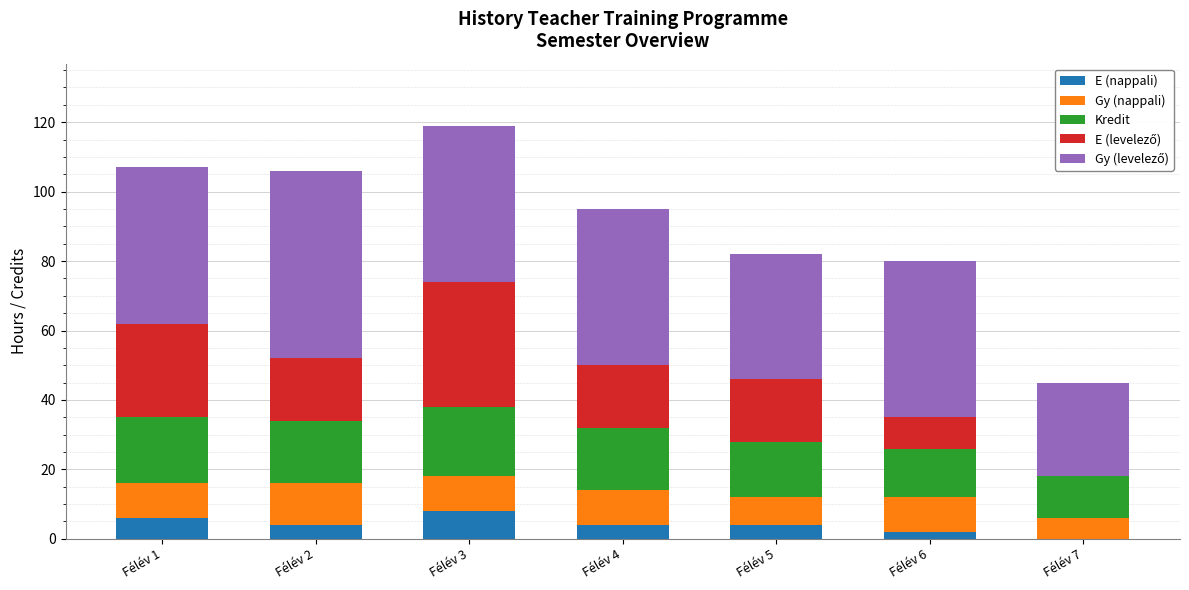

What is the sum of all E (nappali) values?

28